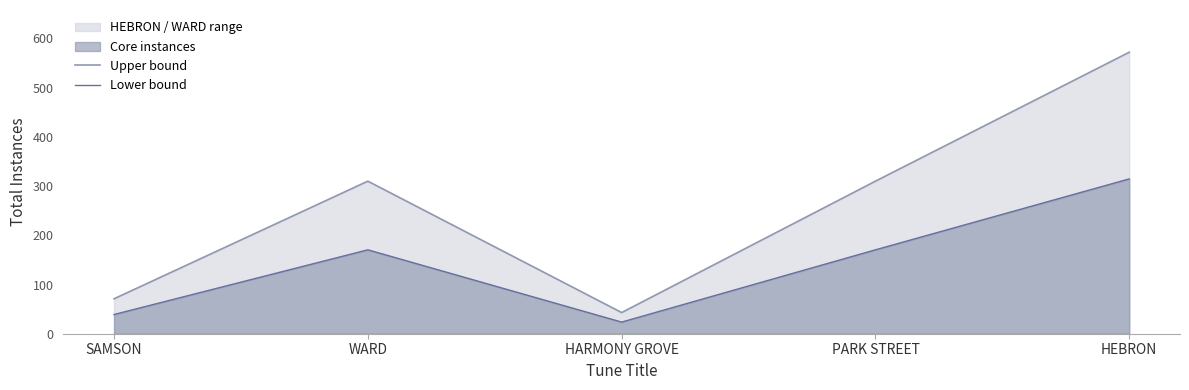

Which series has the largest total across all categories?

Upper bound